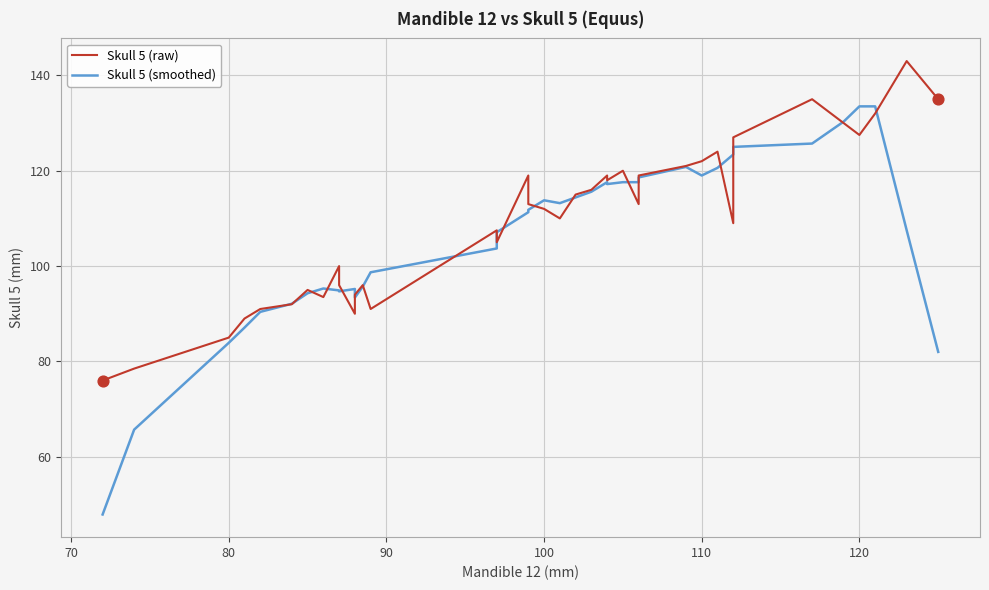

Which series has the largest Y range (max minus min)?

Skull 5 (smoothed)